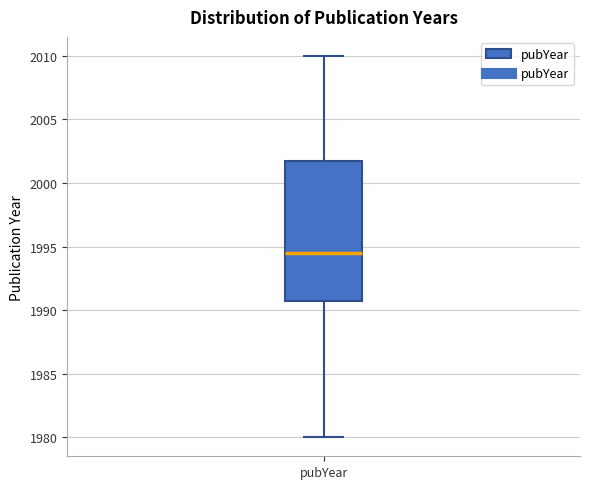

Read this box plot against the y-axis: the position of the median line, the range covered by the box, and the ends of both whiskers. The values are not printed on the chart, so give them approximately, as read against the axis.

median 1994.5, box 1991.0 to 2002.0, whiskers 1980.0 to 2010.0